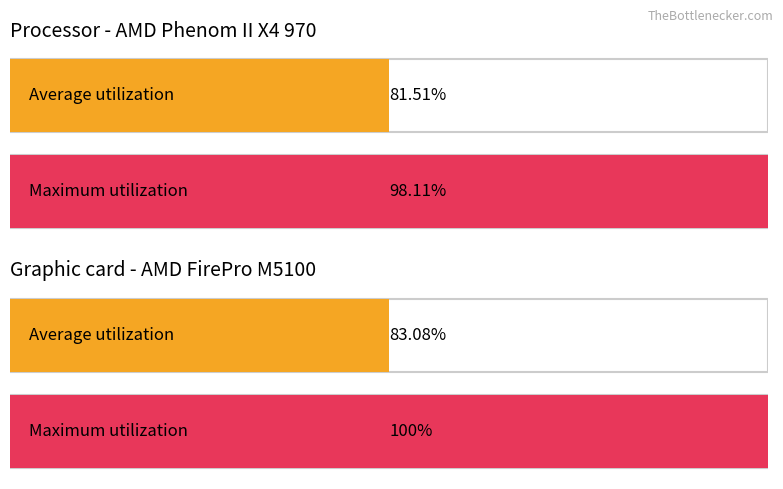

The Maximum utilization series shows 10 at 7. True or false?

False